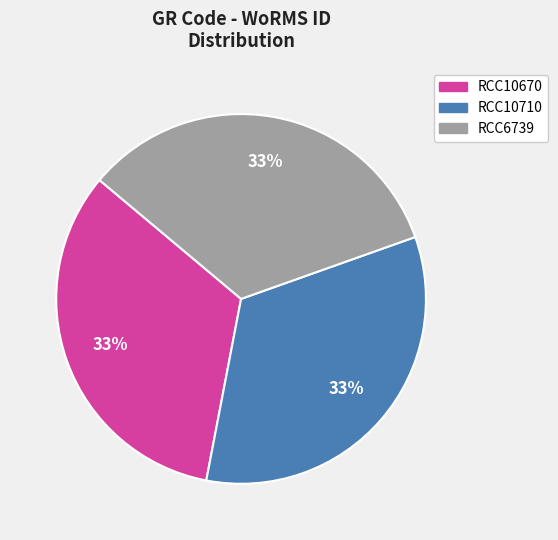

True or false: RCC6739 accounts for 21% of the total.

False